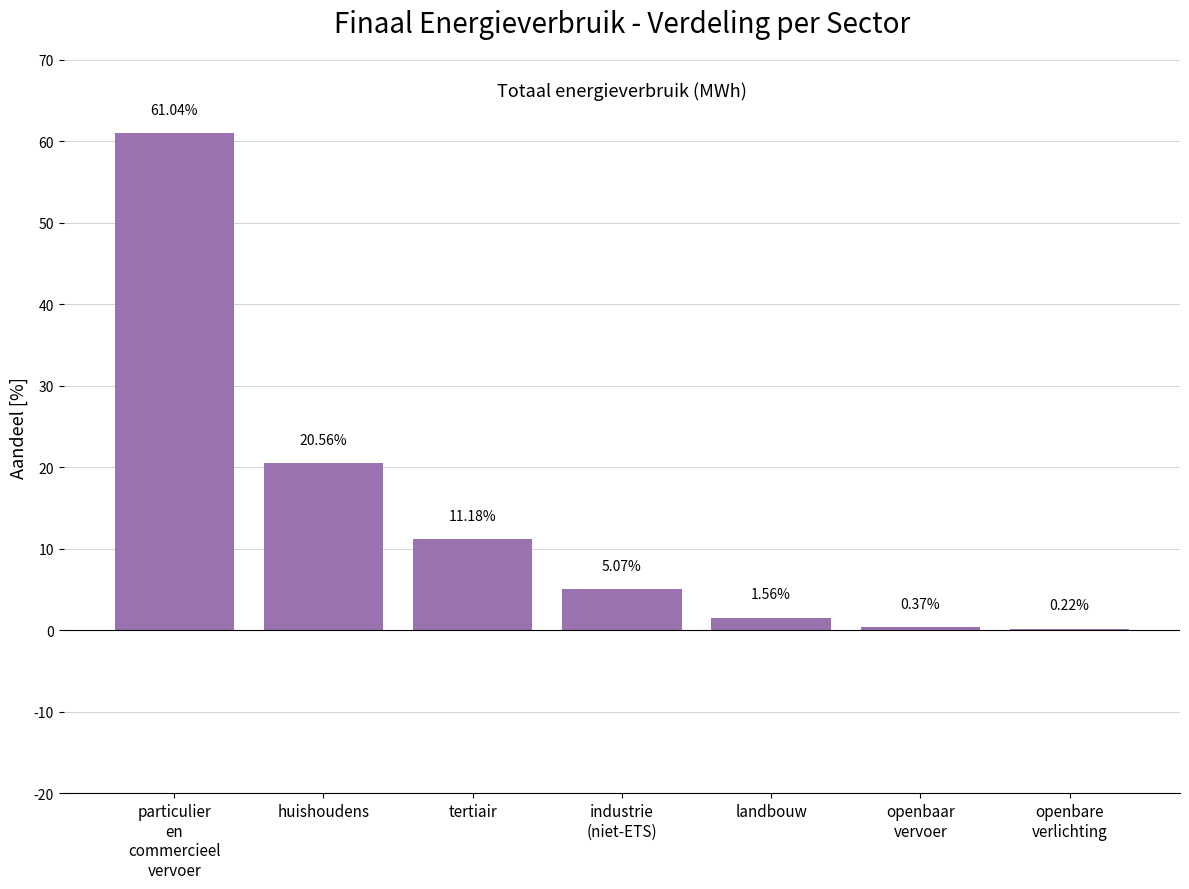

Does the chart contain stacked bars?

No